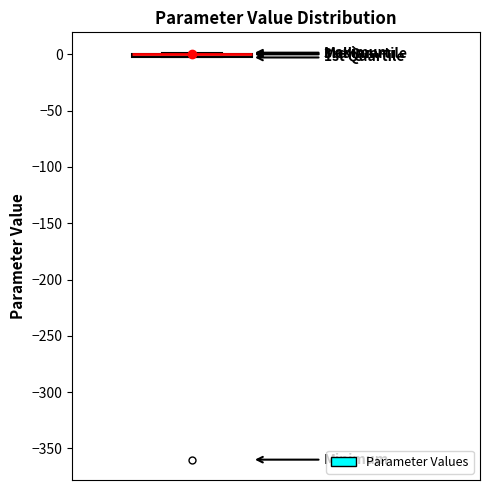

Where is the upper edge of the box on the y-axis? The values are not printed on the chart, so give them approximately, as read against the axis.

0